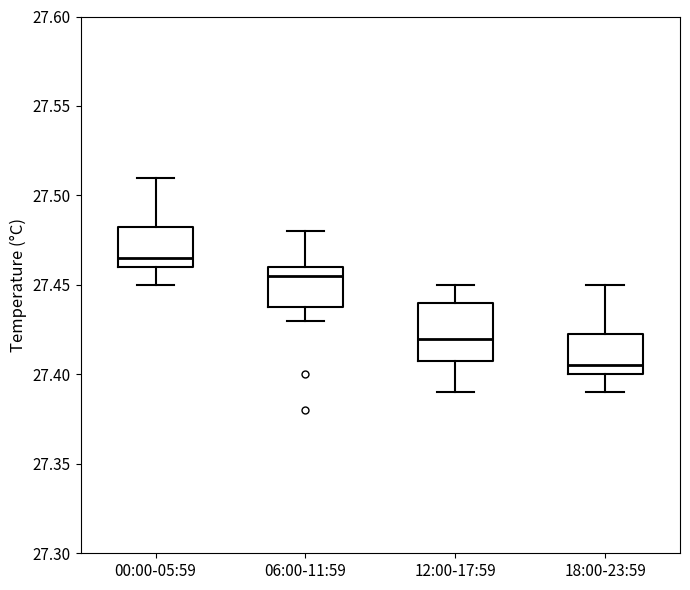

Reading left to right, transcribe this box plot: for each box, give where its median line is, the range the box spans, and where its two whiskers end, as read against the y-axis. The values are not printed on the chart, so give them approximately, as read against the axis.

00:00-05:59: median 27.465, box 27.460 to 27.485, whiskers 27.450 to 27.510
06:00-11:59: median 27.455, box 27.440 to 27.460, whiskers 27.430 to 27.480
12:00-17:59: median 27.420, box 27.410 to 27.440, whiskers 27.390 to 27.450
18:00-23:59: median 27.405, box 27.400 to 27.425, whiskers 27.390 to 27.450